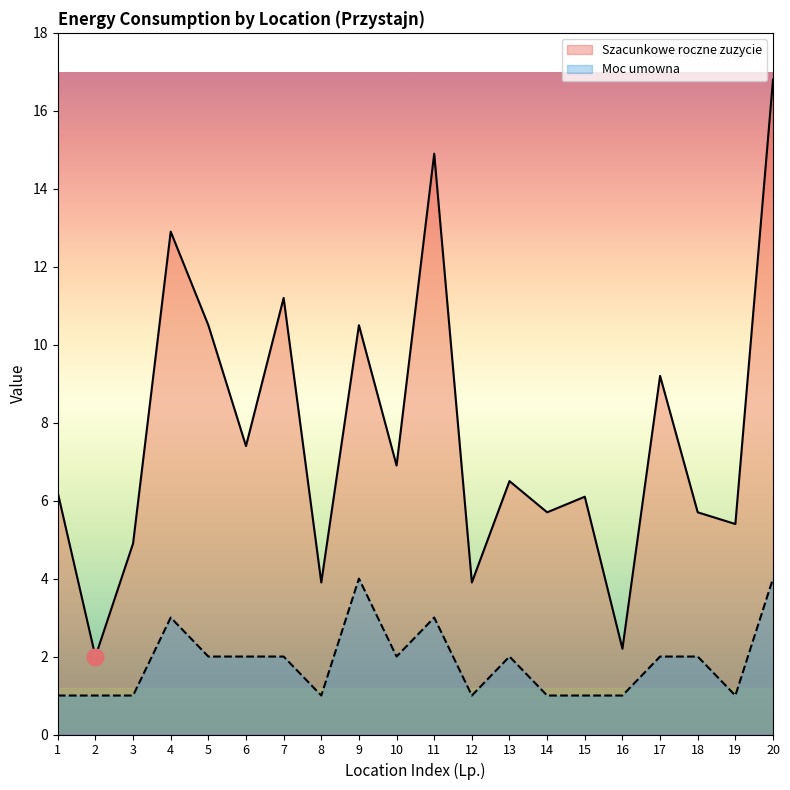

Reading right to left, transcribe all the data shown in this chart.

Szacunkowe roczne zuzycie: 20=16.8	19=5.4	18=5.7	17=9.2	16=2.2	15=6.1	14=5.7	13=6.5	12=3.9	11=14.9	10=6.9	9=10.5	8=3.9	7=11.2	6=7.4	5=10.5	4=12.9	3=4.9	2=2.0	1=6.2
Moc umowna: 20=4.0	19=1.0	18=2.0	17=2.0	16=1.0	15=1.0	14=1.0	13=2.0	12=1.0	11=3.0	10=2.0	9=4.0	8=1.0	7=2.0	6=2.0	5=2.0	4=3.0	3=1.0	2=1.0	1=1.0